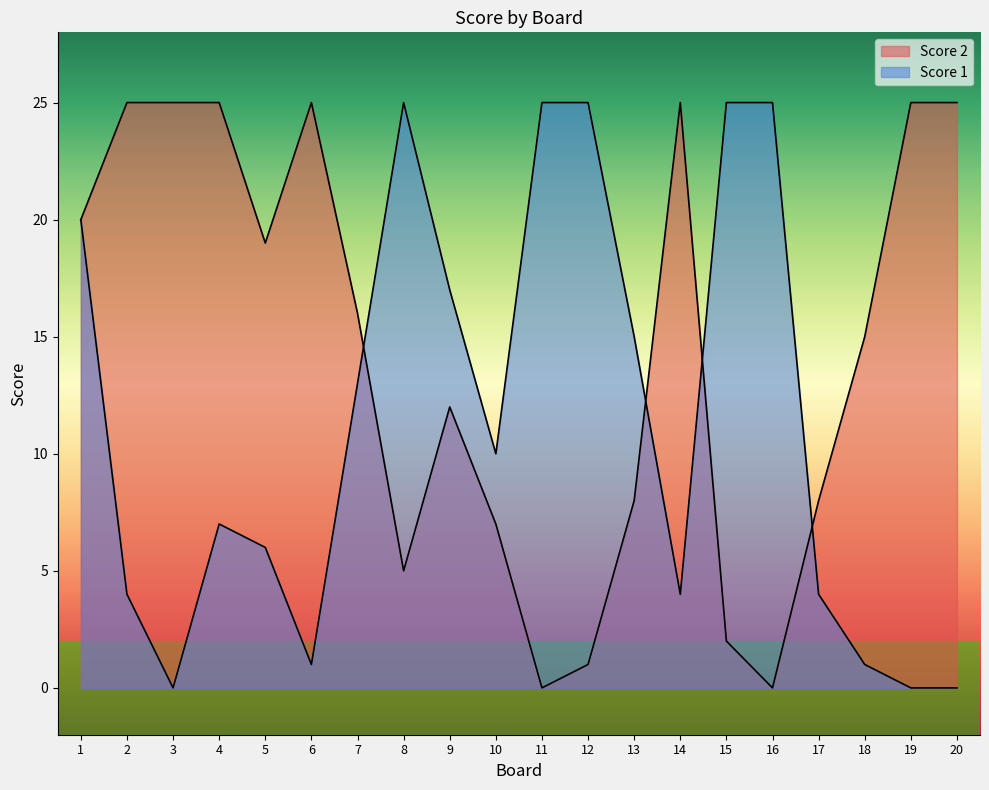

At 20, list the series in order from smallest to largest.

Score 1, Score 2